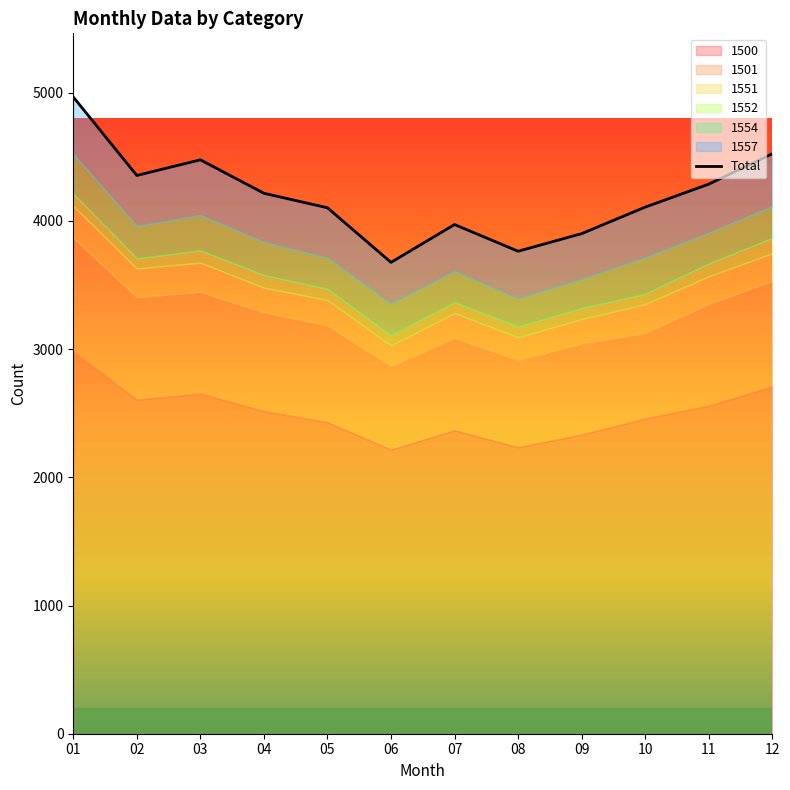

How many points are higher than both their immediate neighbors (excluding endpoints)?

2